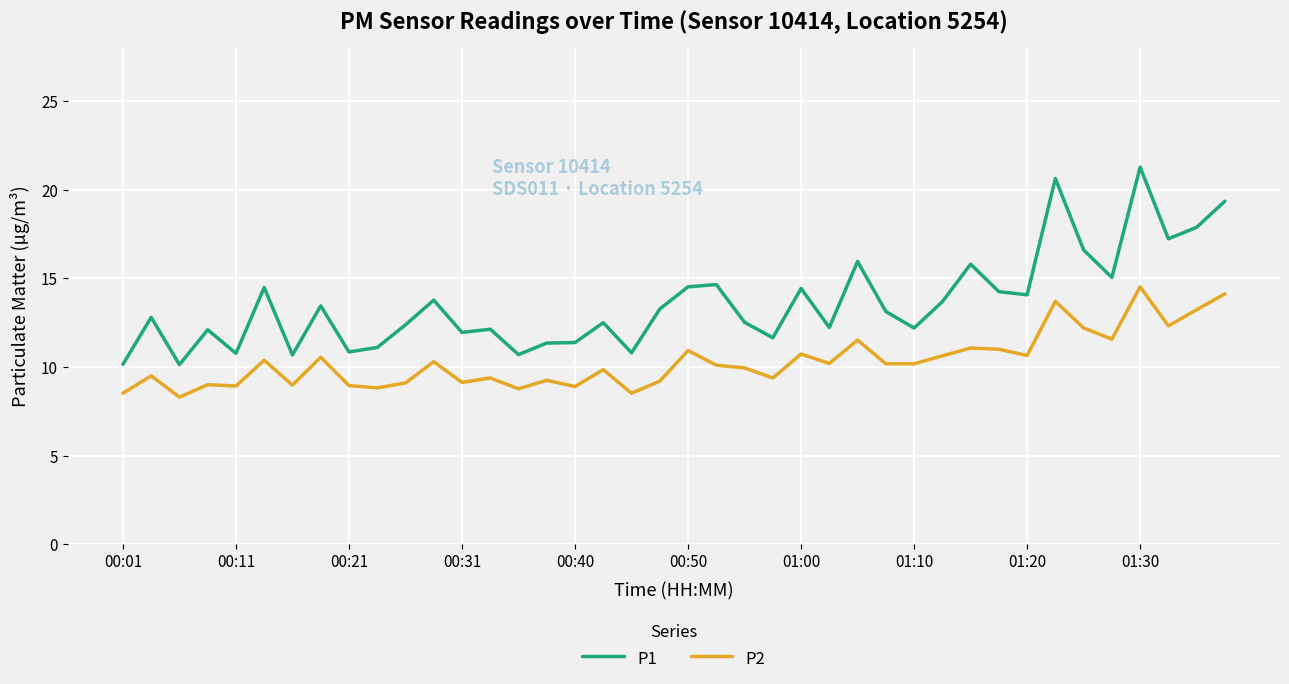

What is the minimum value shown in the chart?

8.3